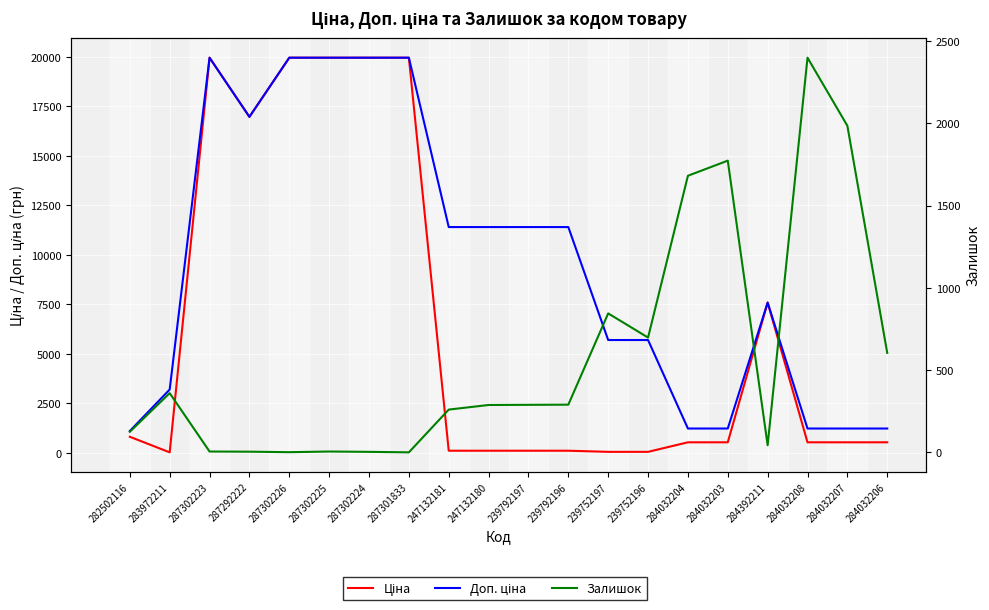

What is the difference between the maximum and second lowest values in the Ціна series?

19907.1